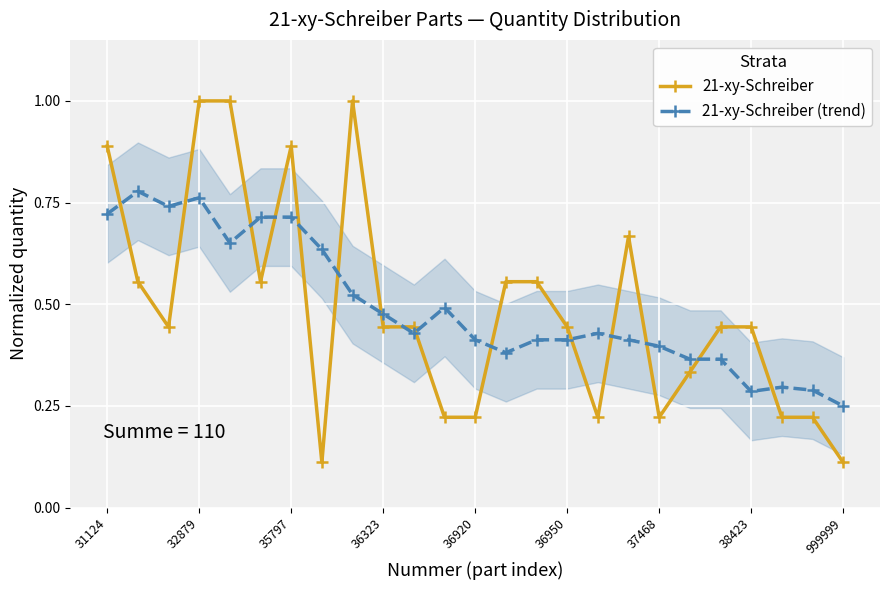

List the series in order of their overall mean, highest first.

21-xy-Schreiber (trend), 21-xy-Schreiber